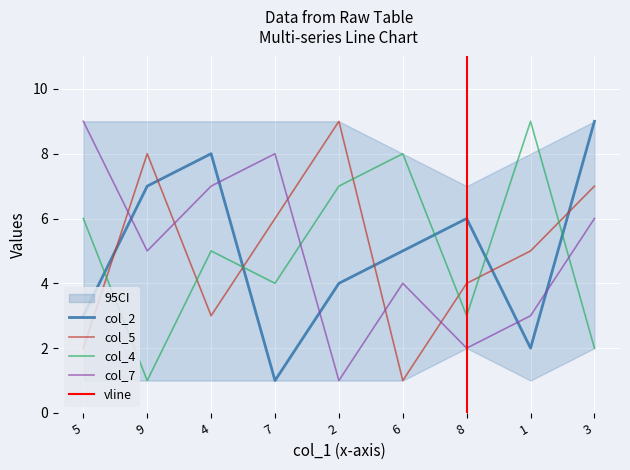

Reading right to left, extract all data points from this chart.

col_2: 9	2	6	5	4	1	8	7	3
col_5: 7	5	4	1	9	6	3	8	2
col_4: 2	9	3	8	7	4	5	1	6
col_7: 6	3	2	4	1	8	7	5	9